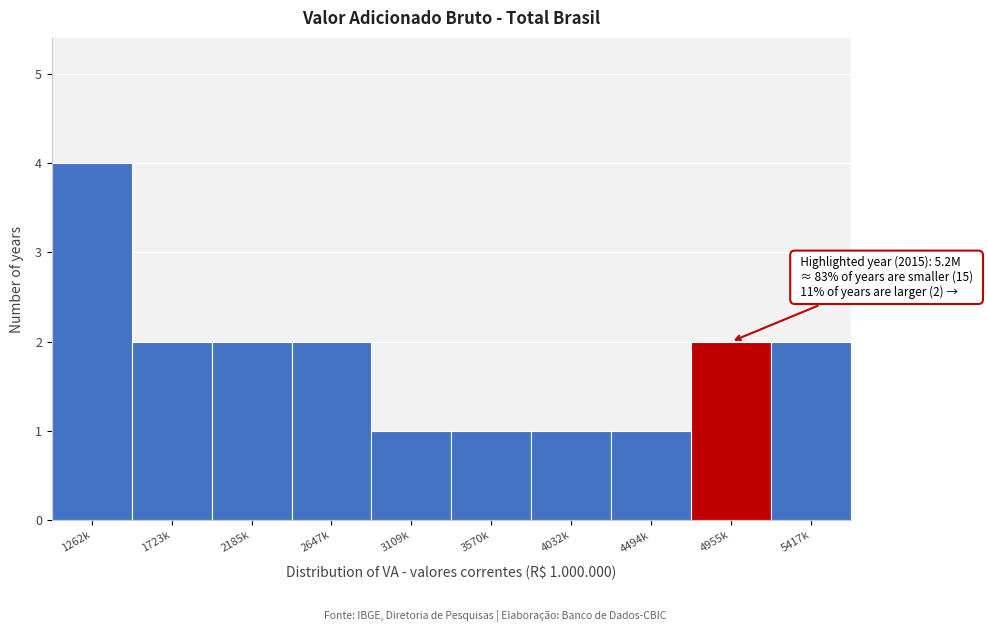

Reading left to right, extract all data points from this chart.

1262k=4	1723k=2	2185k=2	2647k=2	3109k=1	3570k=1	4032k=1	4494k=1	4955k=2	5417k=2